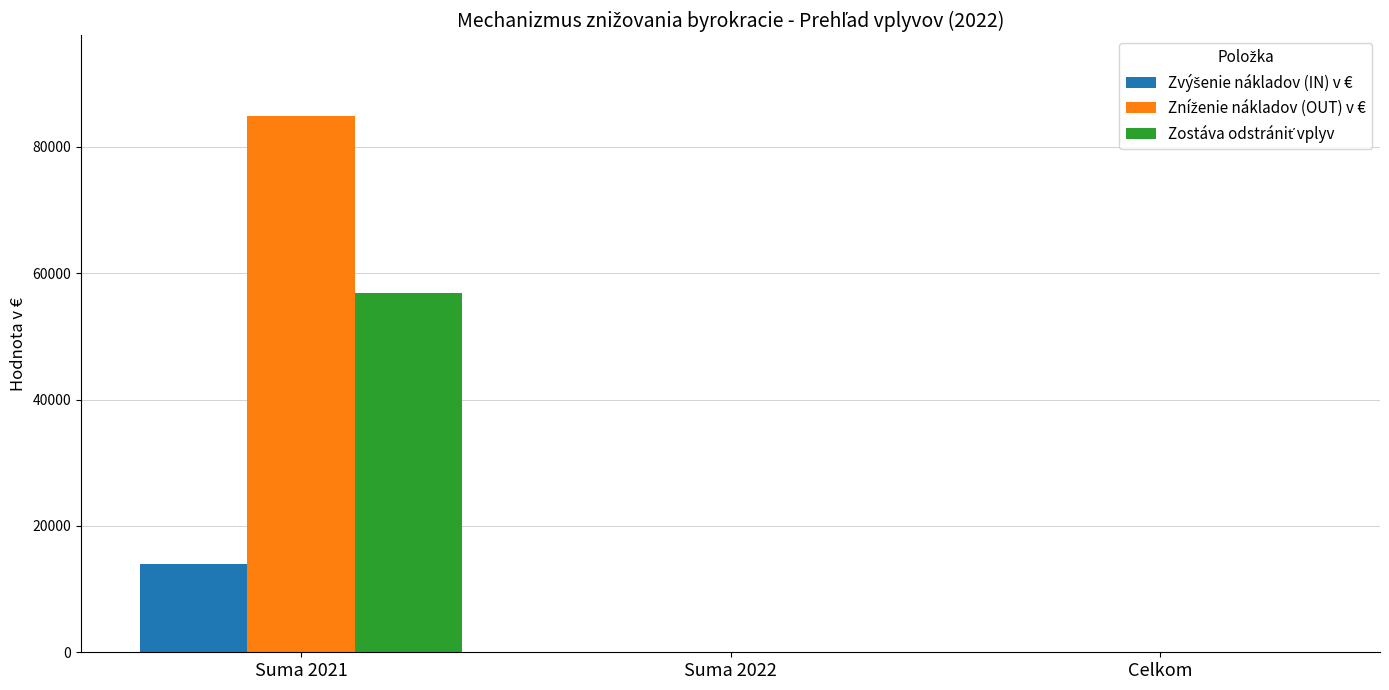

What is the maximum value shown in the chart?

84906.0